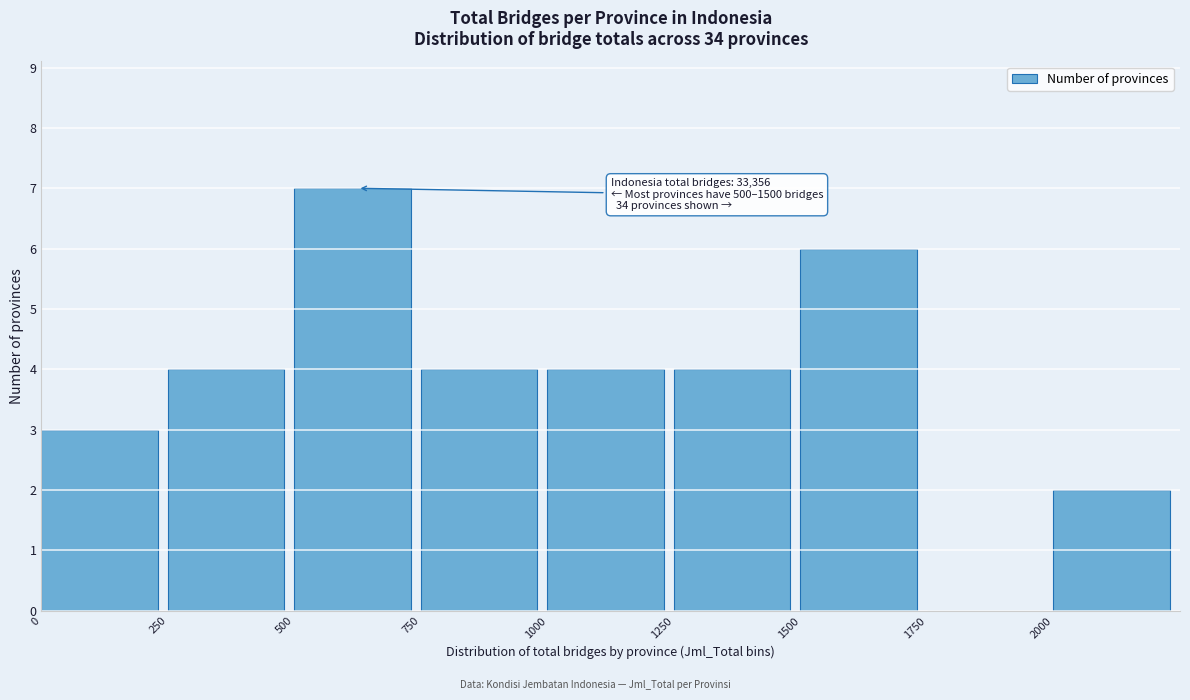

Which range on the x-axis has the tallest bar?

500 to 750